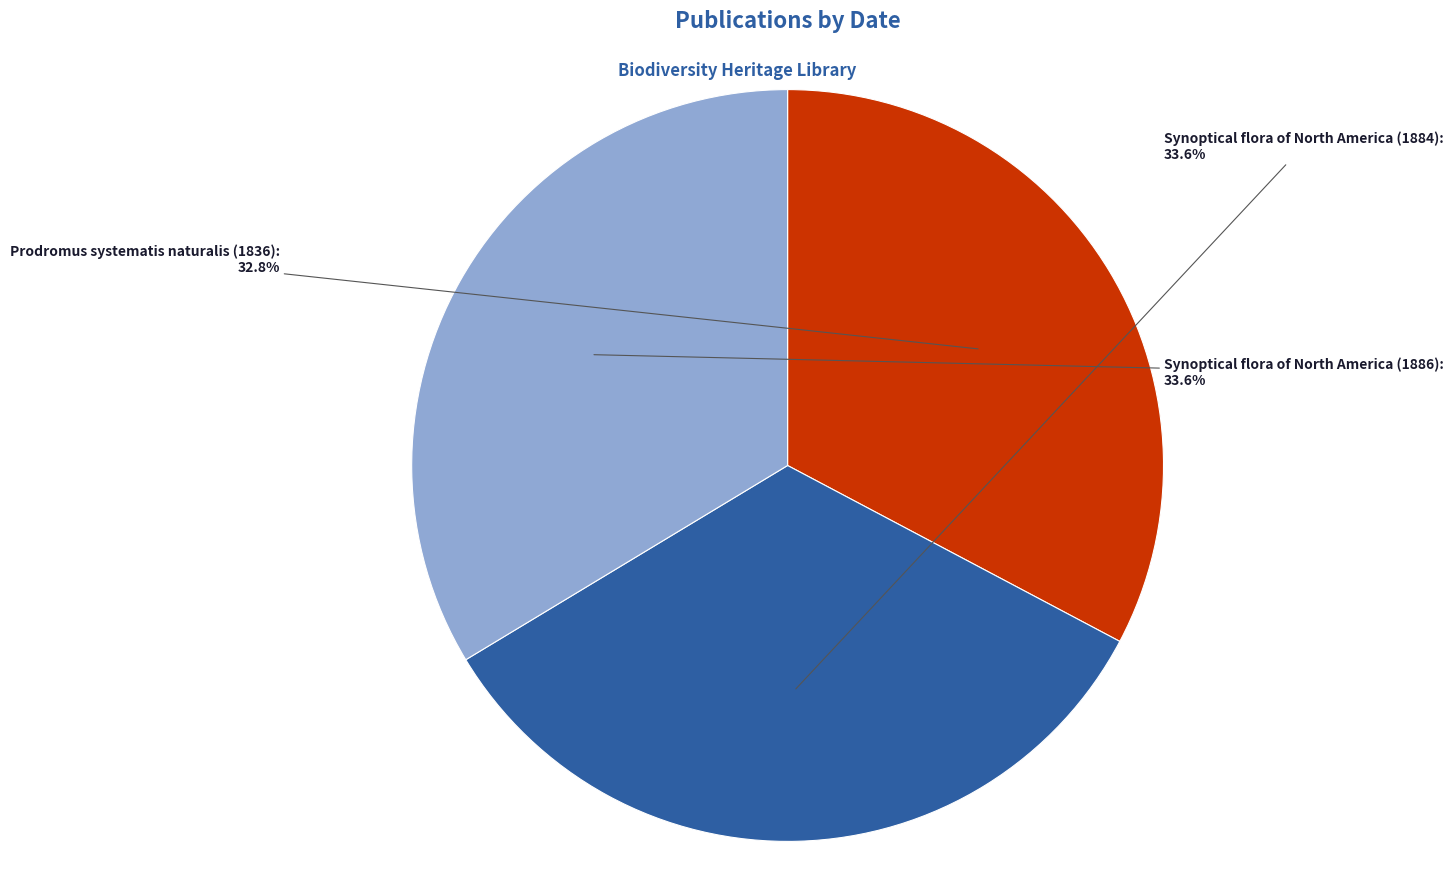

Does any single category account for the majority?

No